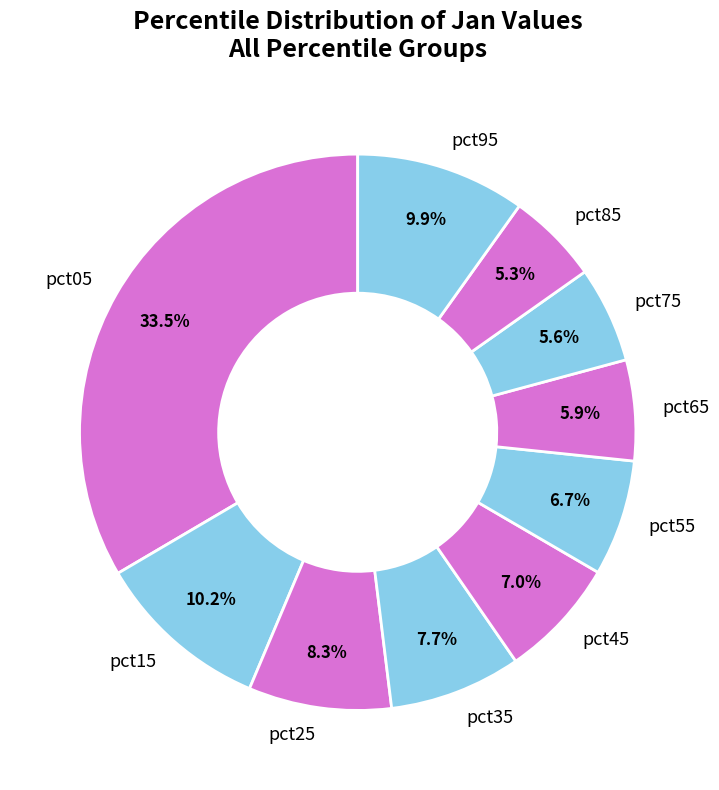

Does pct55 represent more than half of the total?

No